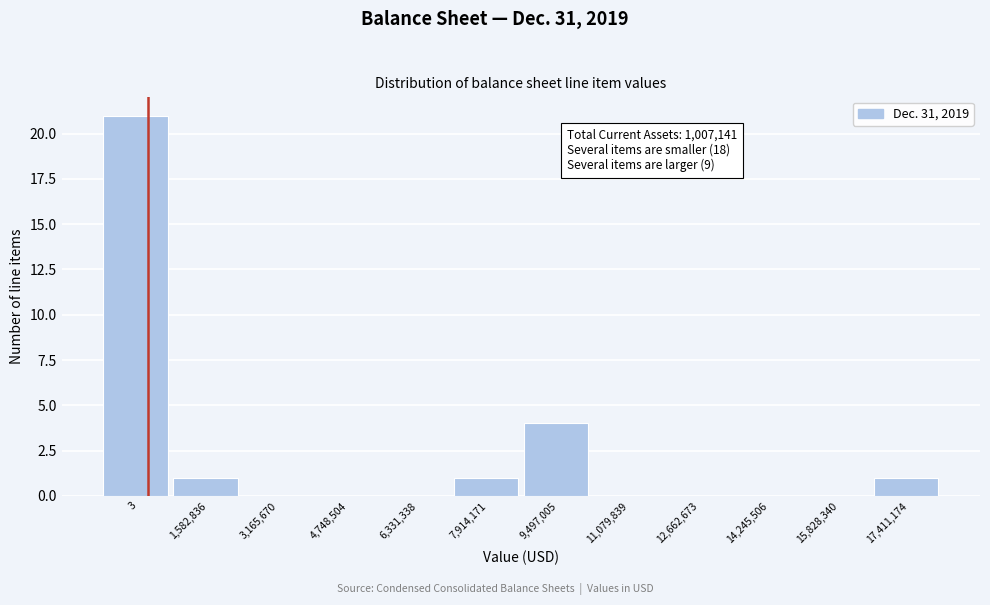

Reading left to right, extract all data points from this chart.

3=21	1,582,836=1	3,165,670=0	4,748,504=0	6,331,338=0	7,914,171=1	9,497,005=4	11,079,839=0	12,662,673=0	14,245,506=0	15,828,340=0	17,411,174=1